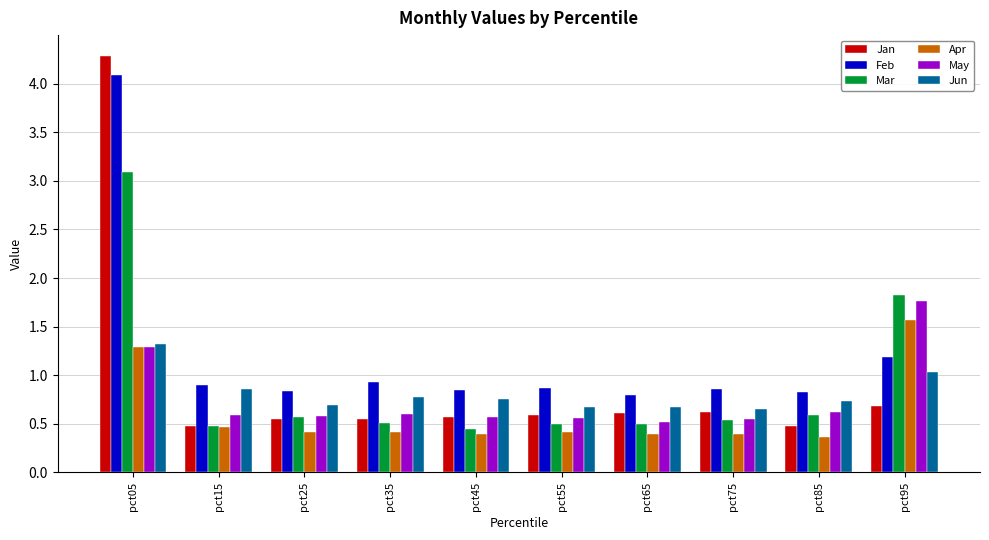

The value of Jun at pct25 is 1.0. True or false?

False